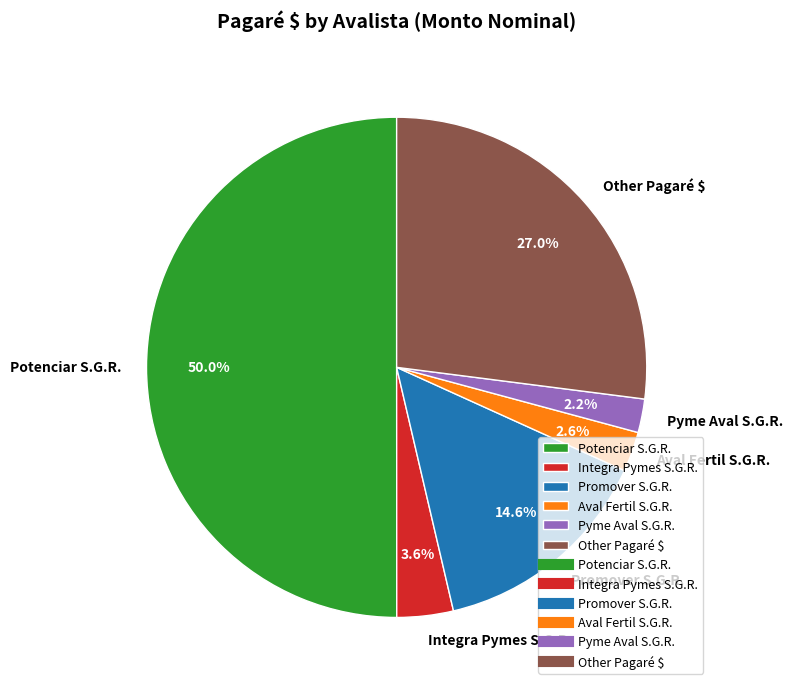

To the nearest percent, what is the combined percentage of Pyme Aval S.G.R. and Promover S.G.R.?

17%